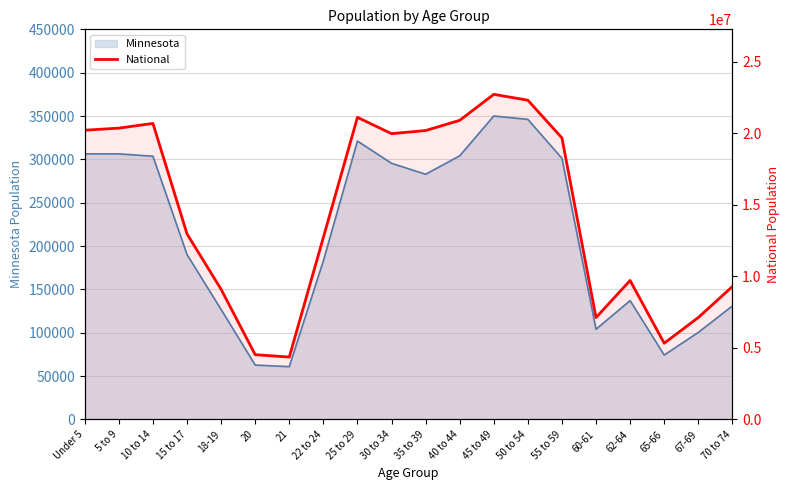

What is the label of the 7th point from the left?

21